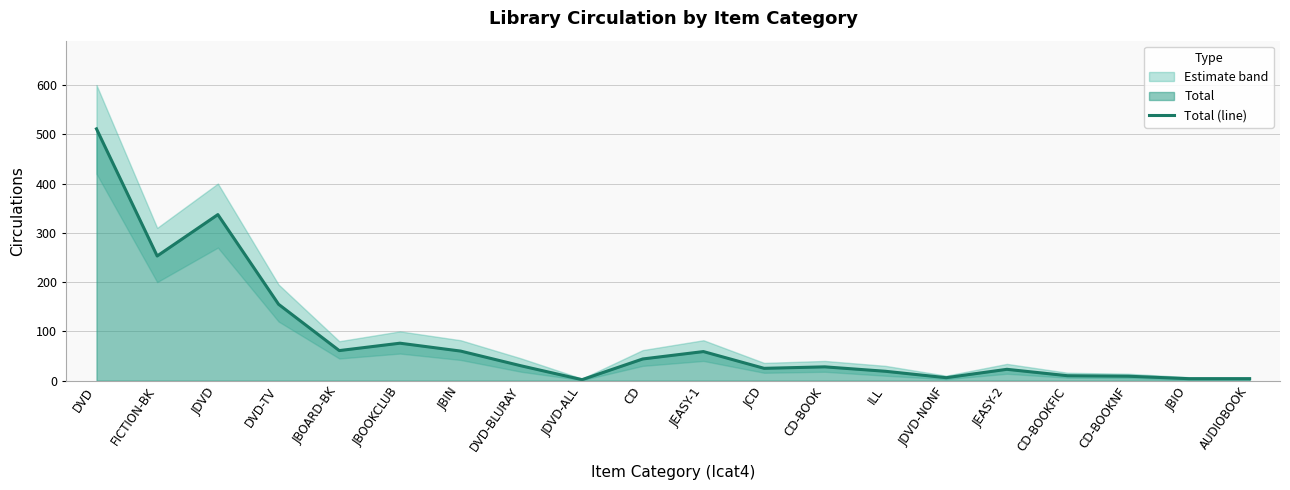

Between JEASY-2 and CD-BOOKNF, which is larger?

JEASY-2